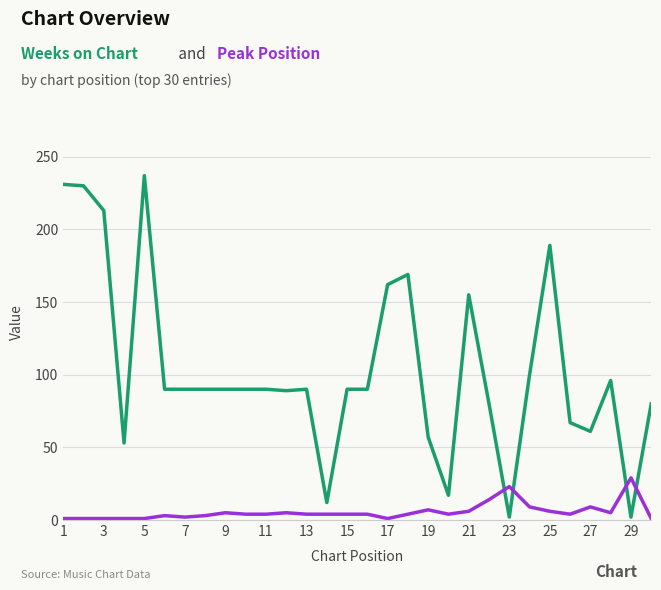

What is the maximum value shown in the chart?

237